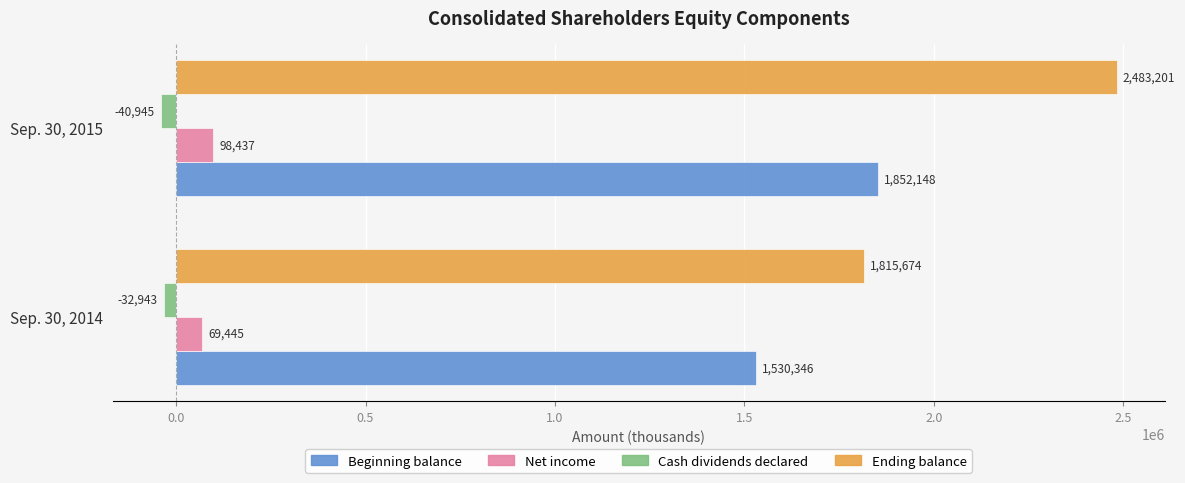

The Net income series shows 69445 at Sep. 30, 2014. True or false?

True